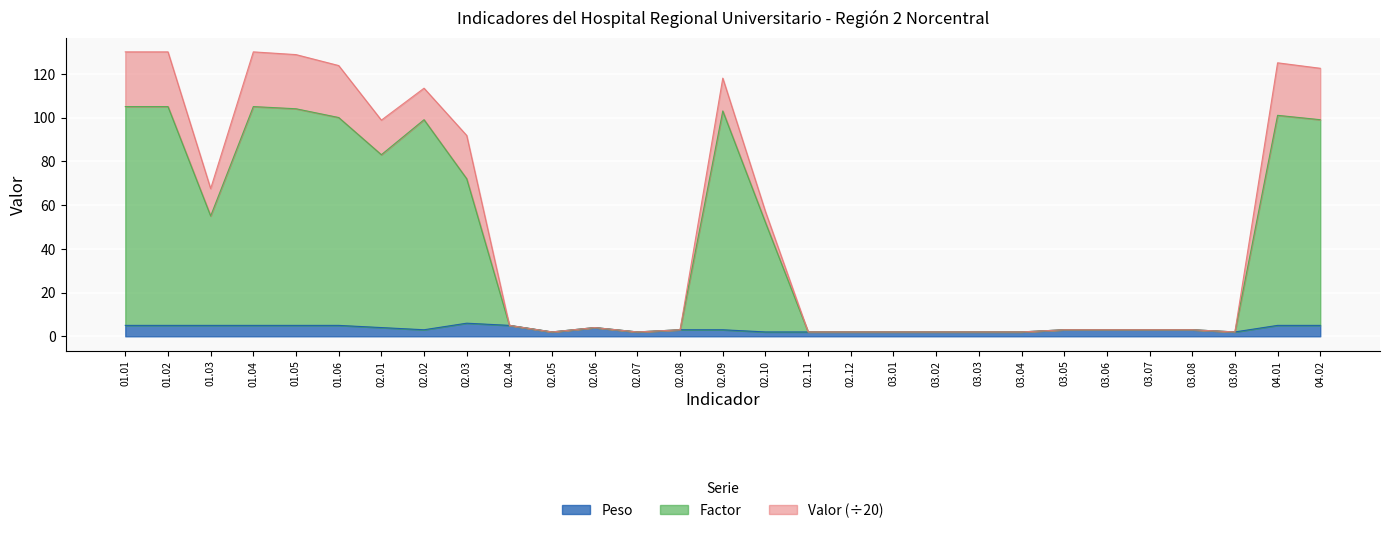

Is the value of Peso at 02.09 greater than the value of Factor at 02.12?

Yes